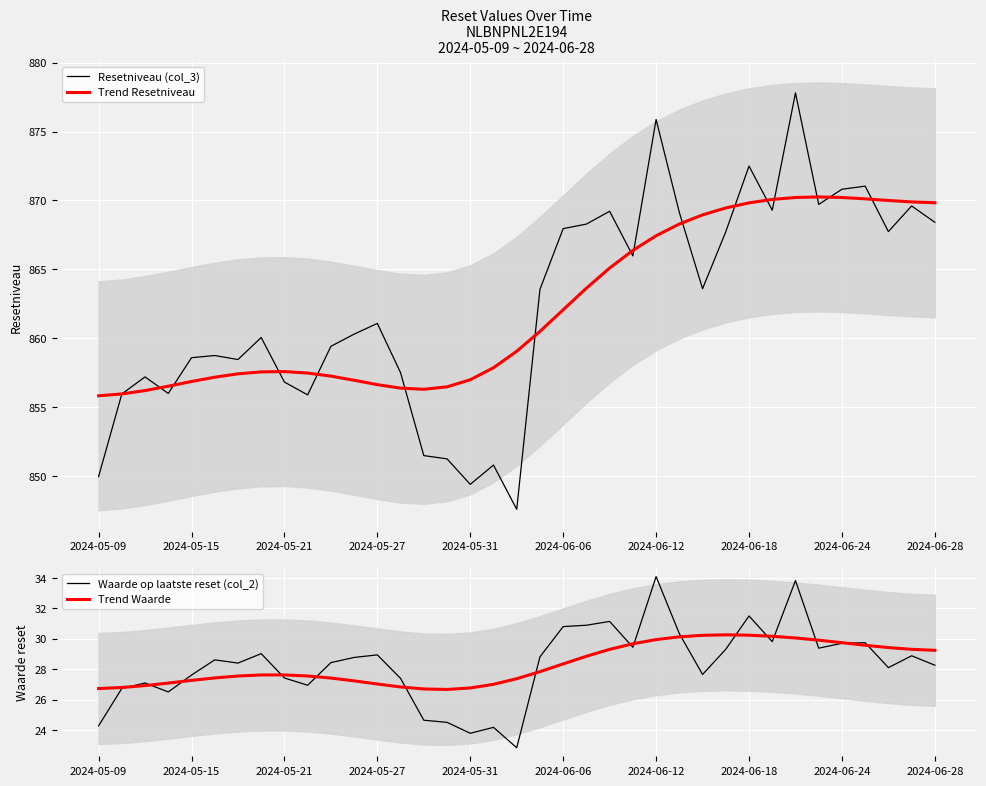

True or false: Trend Resetniveau and Waarde op laatste reset (col_2) intersect in this chart.

False